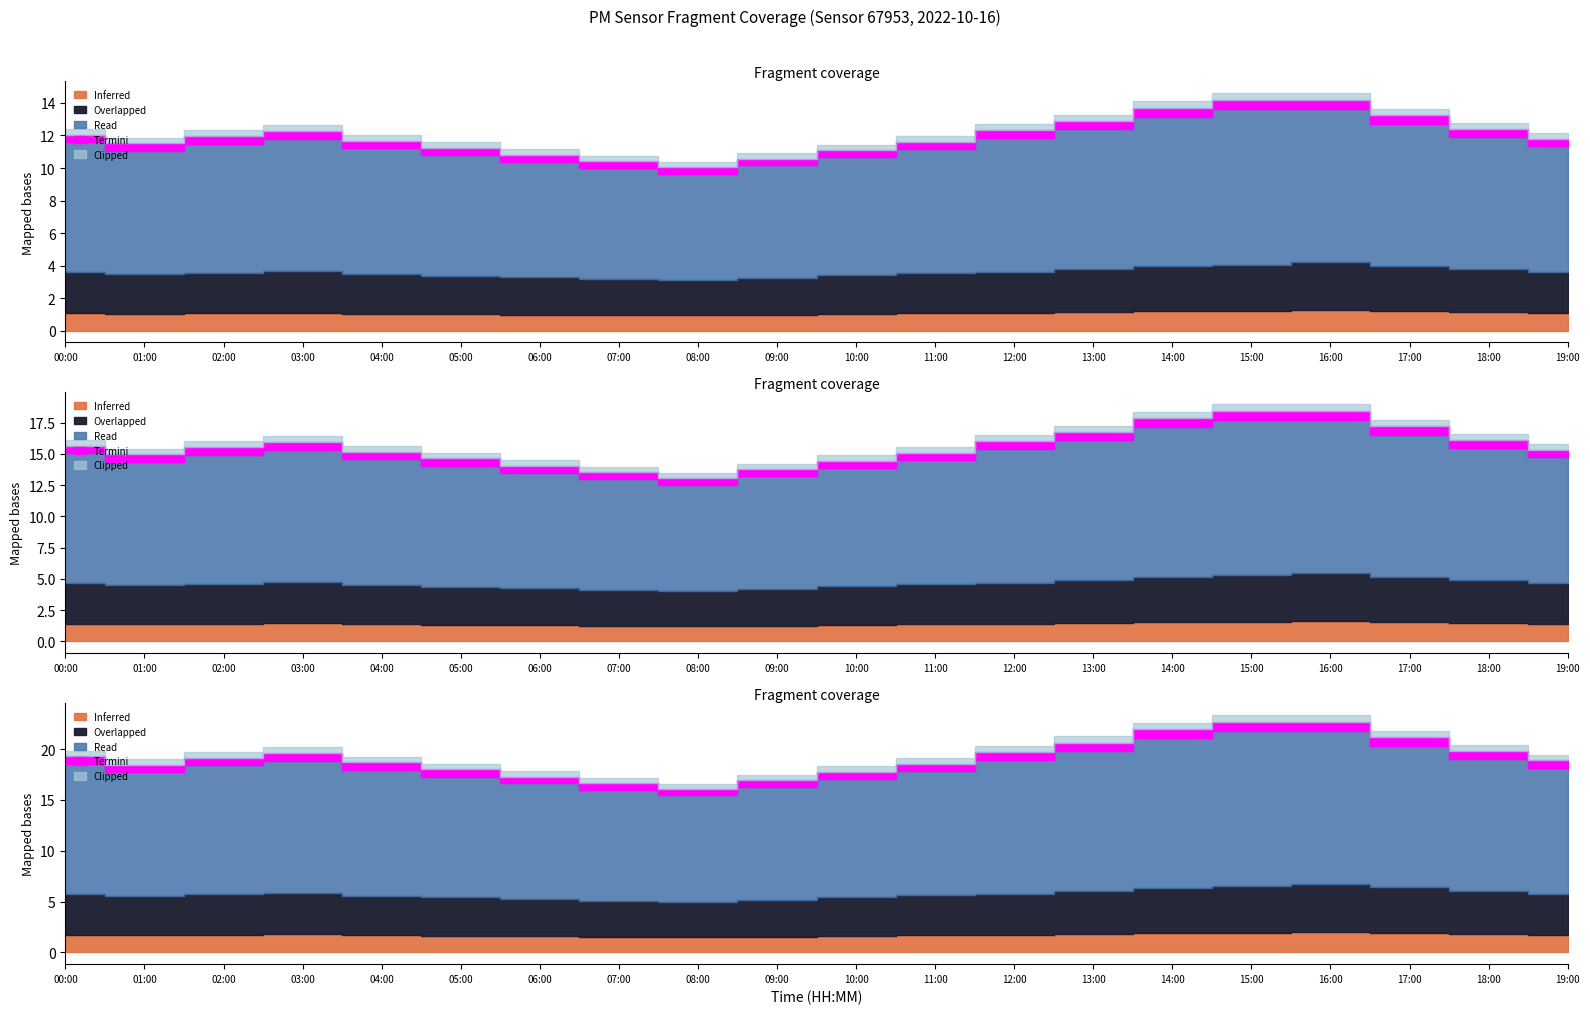

At which category is the sum across all series the highest?

15:00